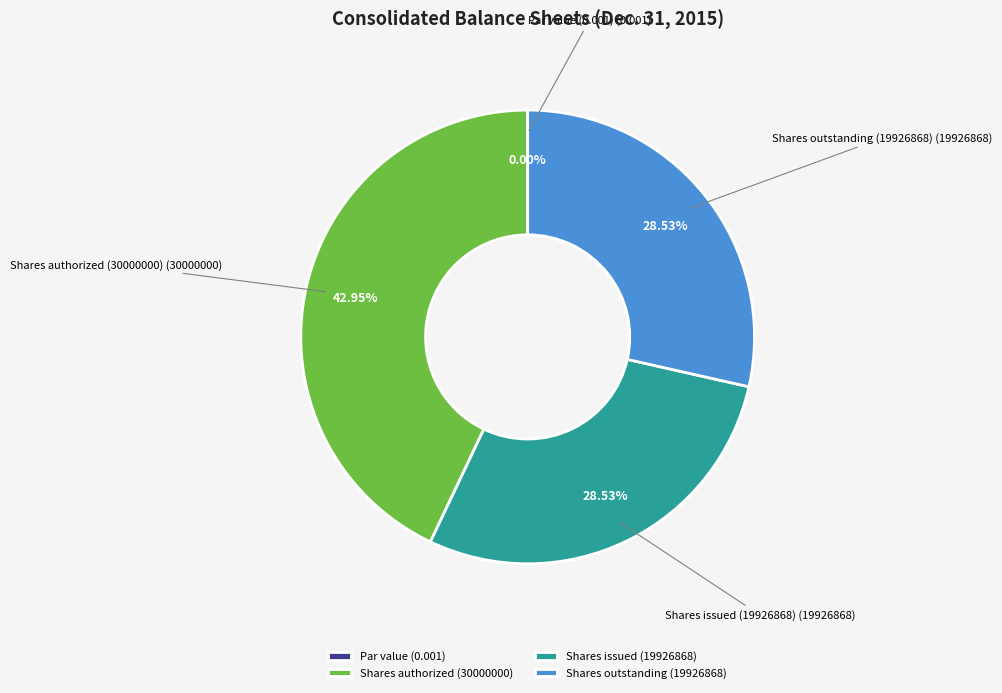

Which category has the biggest portion of the pie?

Shares authorized (30000000)